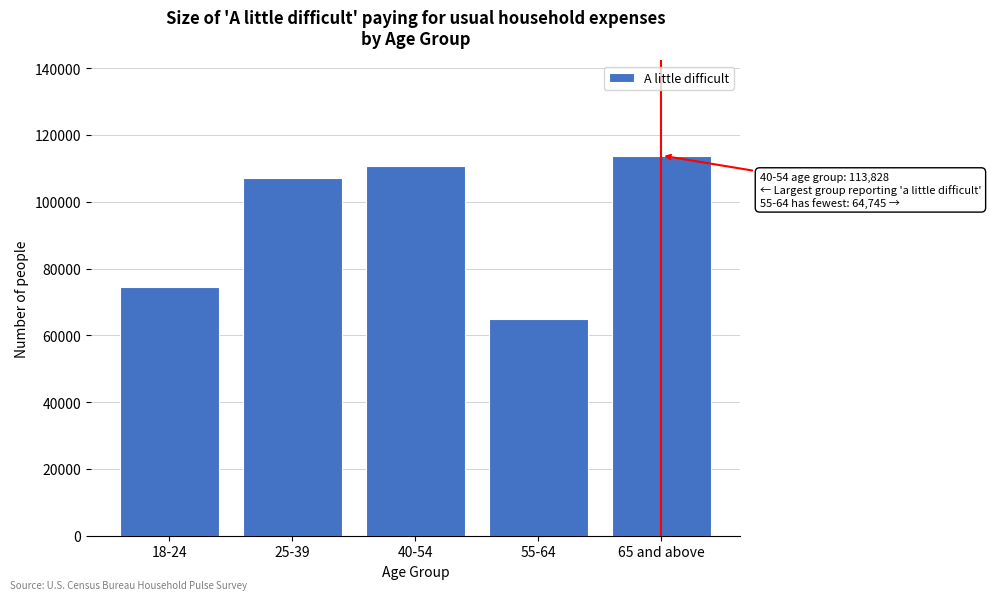

Reading left to right, transcribe all the data shown in this chart.

18-24=74364	25-39=107088	40-54=110641	55-64=64745	65 and above=113828